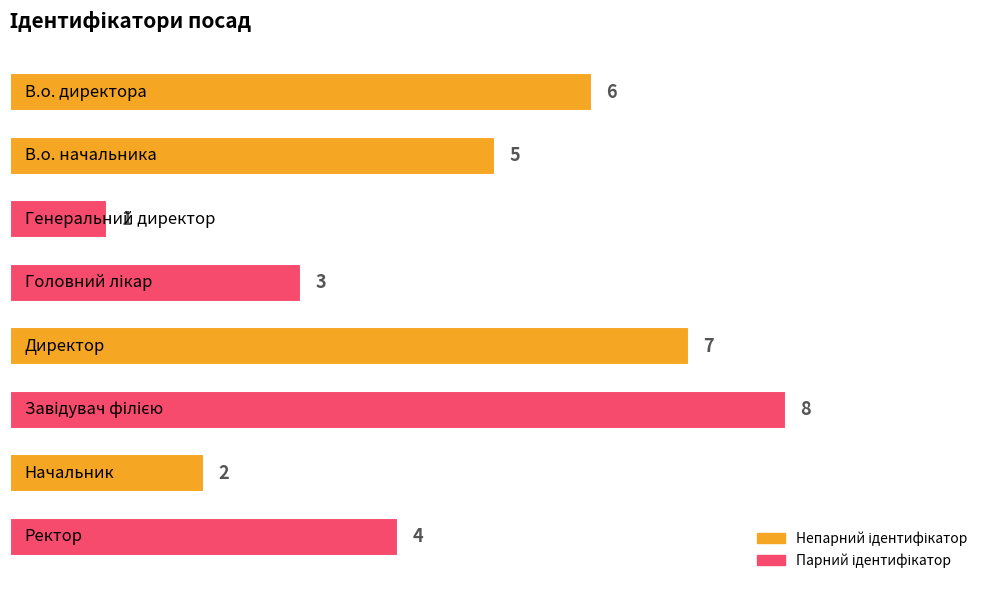

What is the minimum value shown in the chart?

1